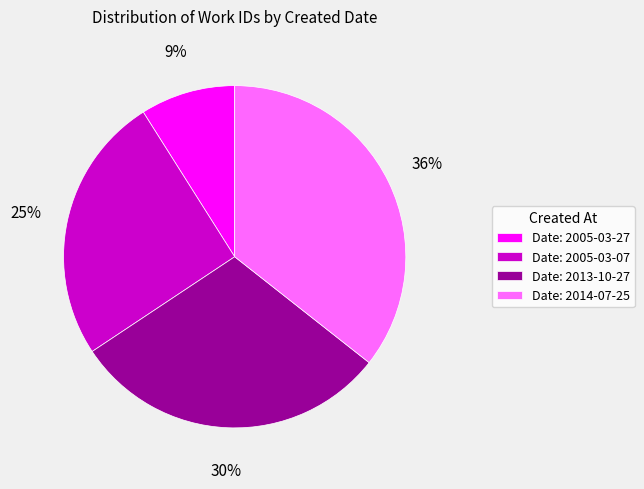

To the nearest percent, what percentage of the pie is Date: 2013-10-27?

30%